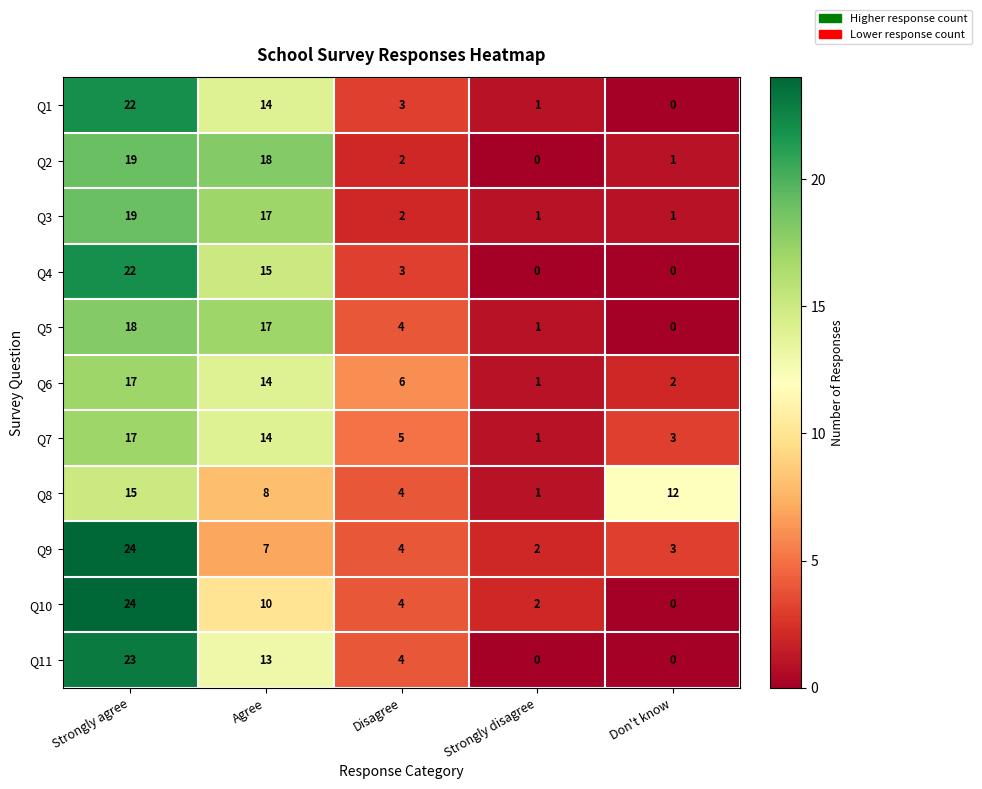

Which series changed the most between Strongly disagree and Don't know?

Q8